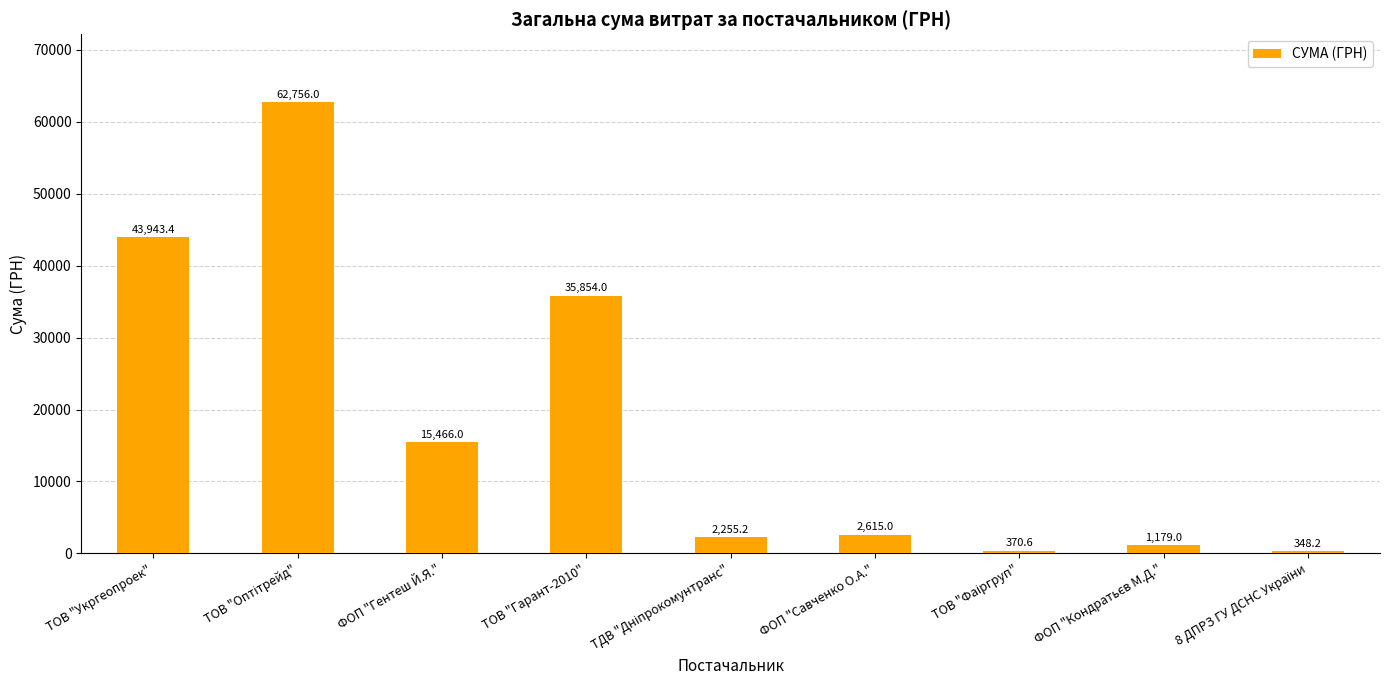

Reading right to left, extract all data points from this chart.

348.2	1179.0	370.6	2615.0	2255.2	35854.0	15466.0	62756.0	43943.4